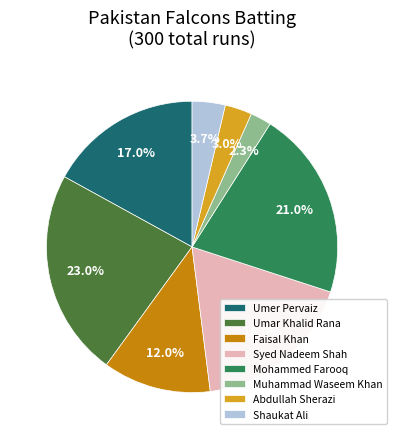

To the nearest percent, what is the average slice percentage?

12%